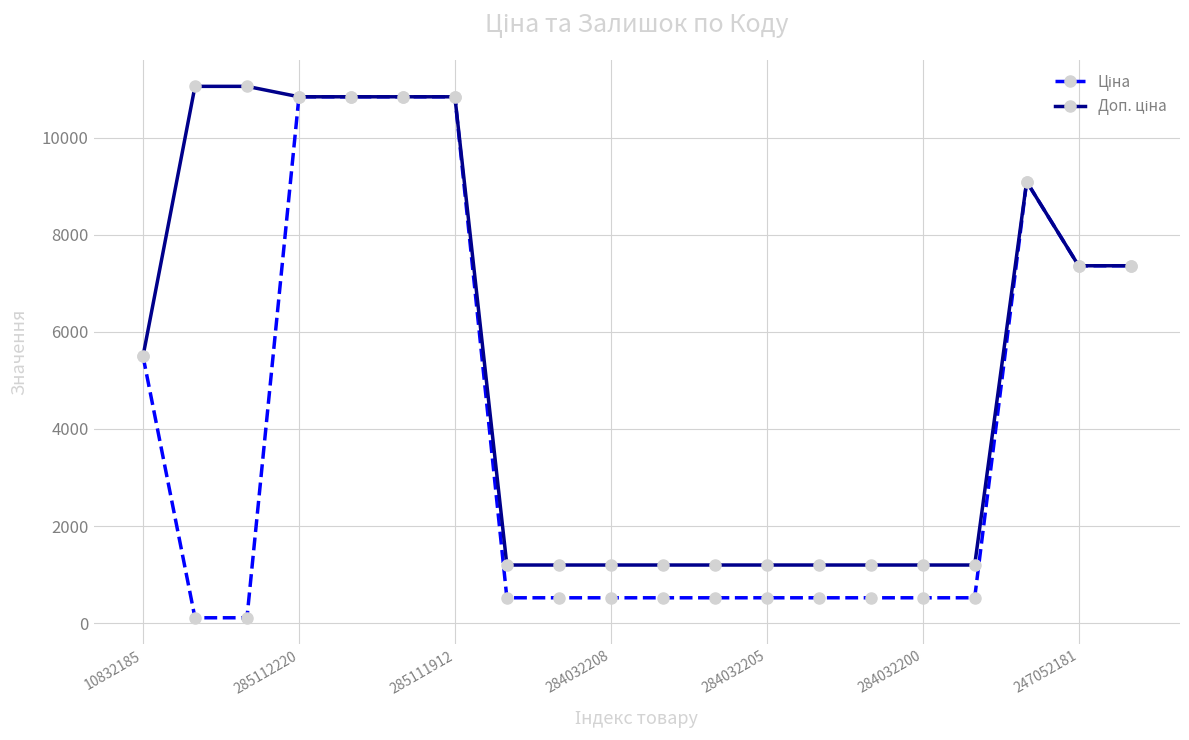

At how many categories does at least one series exceed 6829?

9